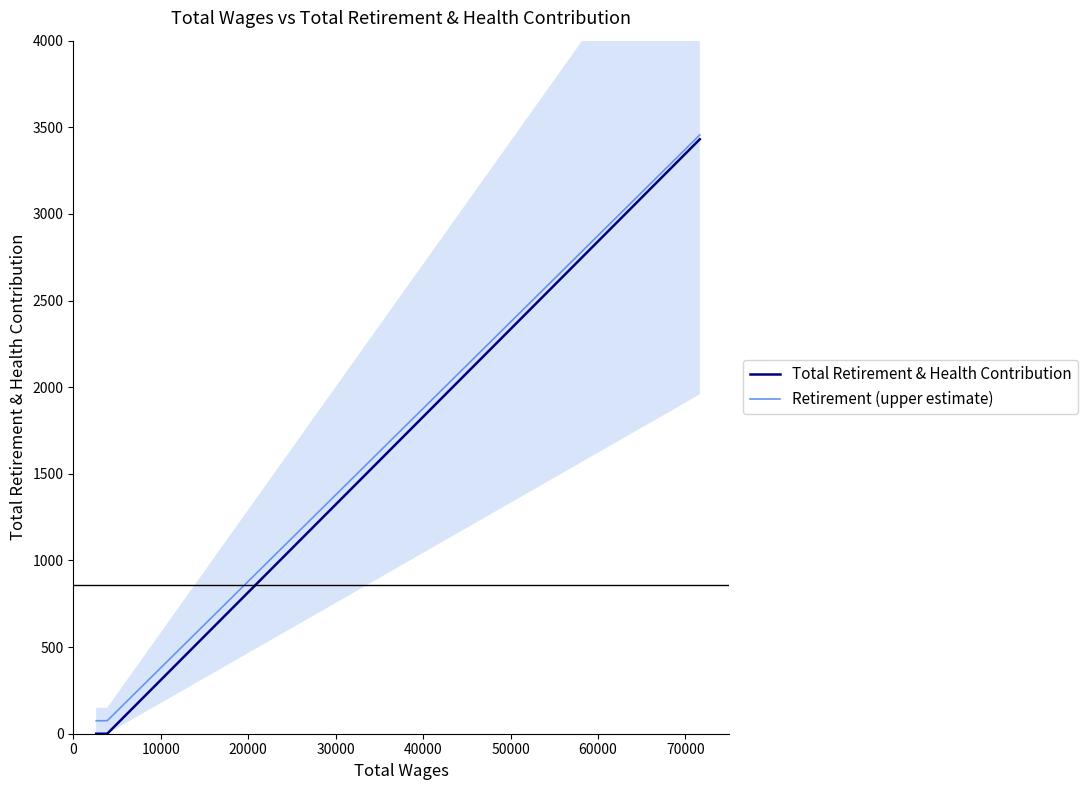

What is the highest value of the Retirement (upper estimate) series?

3456